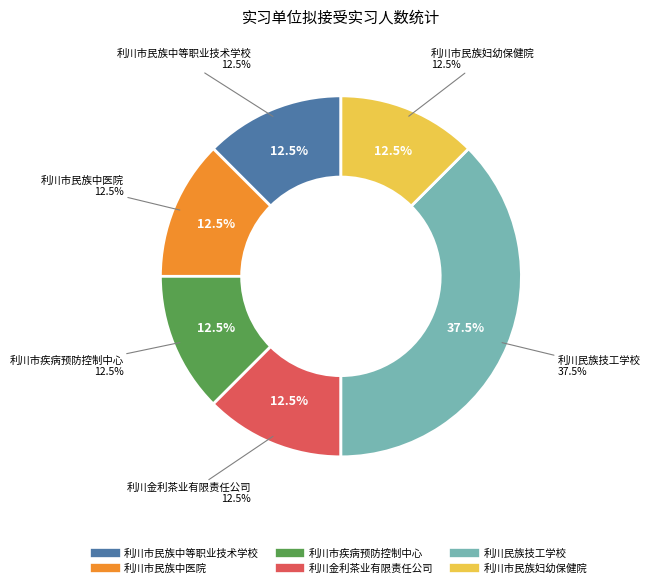

Is there any slice that represents more than half of the pie?

No